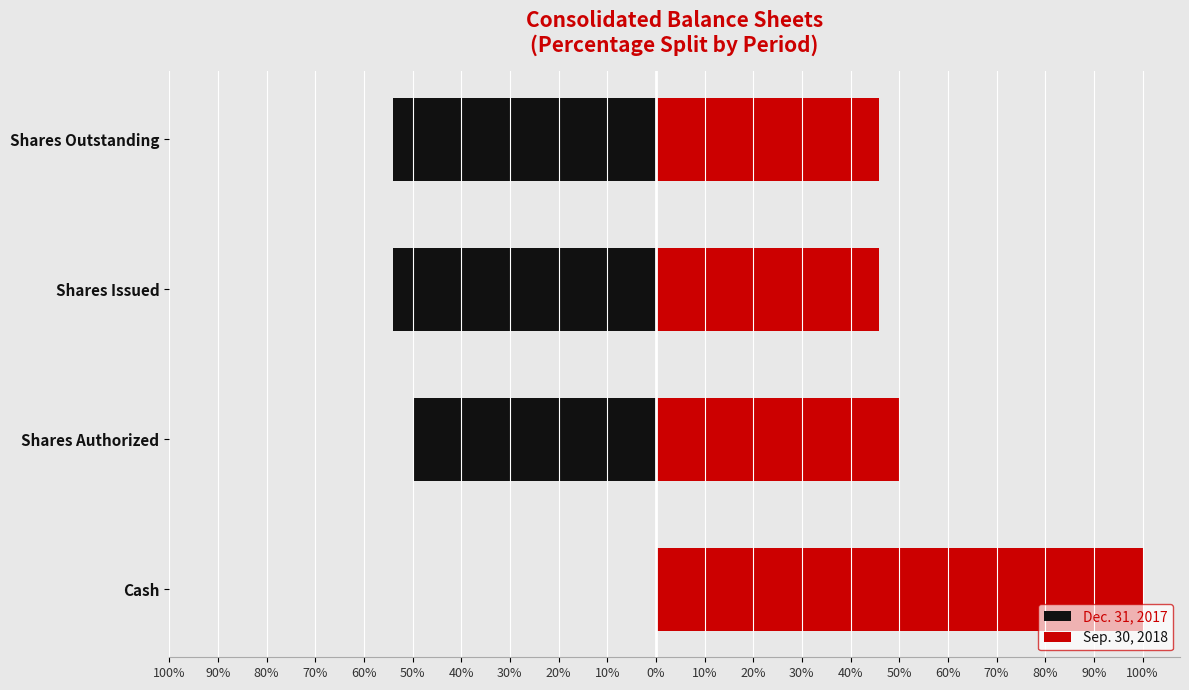

Which series has the widest spread of values?

Dec. 31, 2017